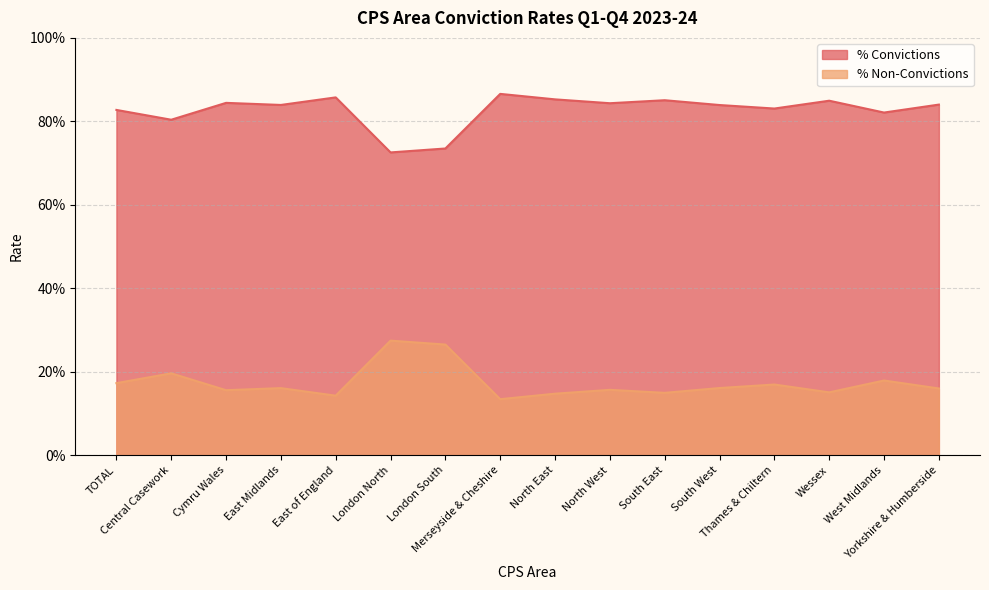

Is it true that % Non-Convictions equals 0.2 at East Midlands?

False